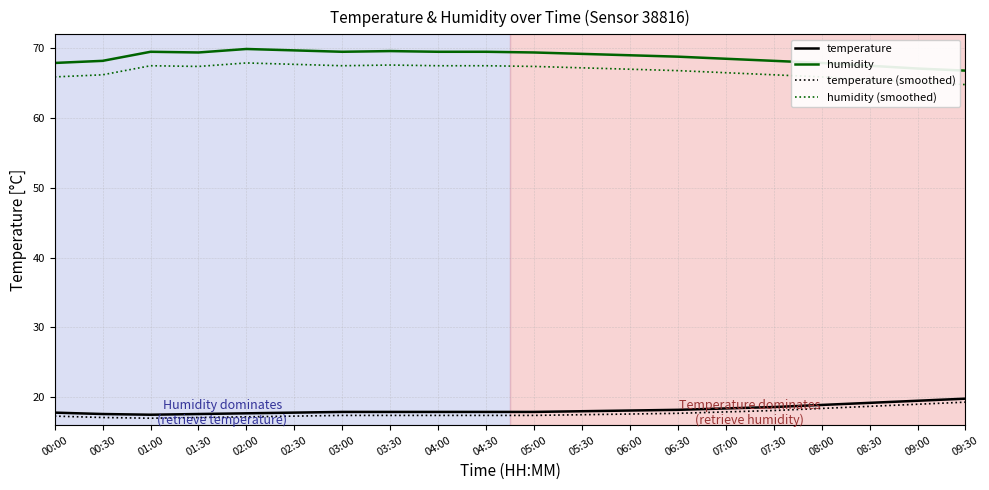

The value of humidity (smoothed) at 01:30 is 113.1. True or false?

False